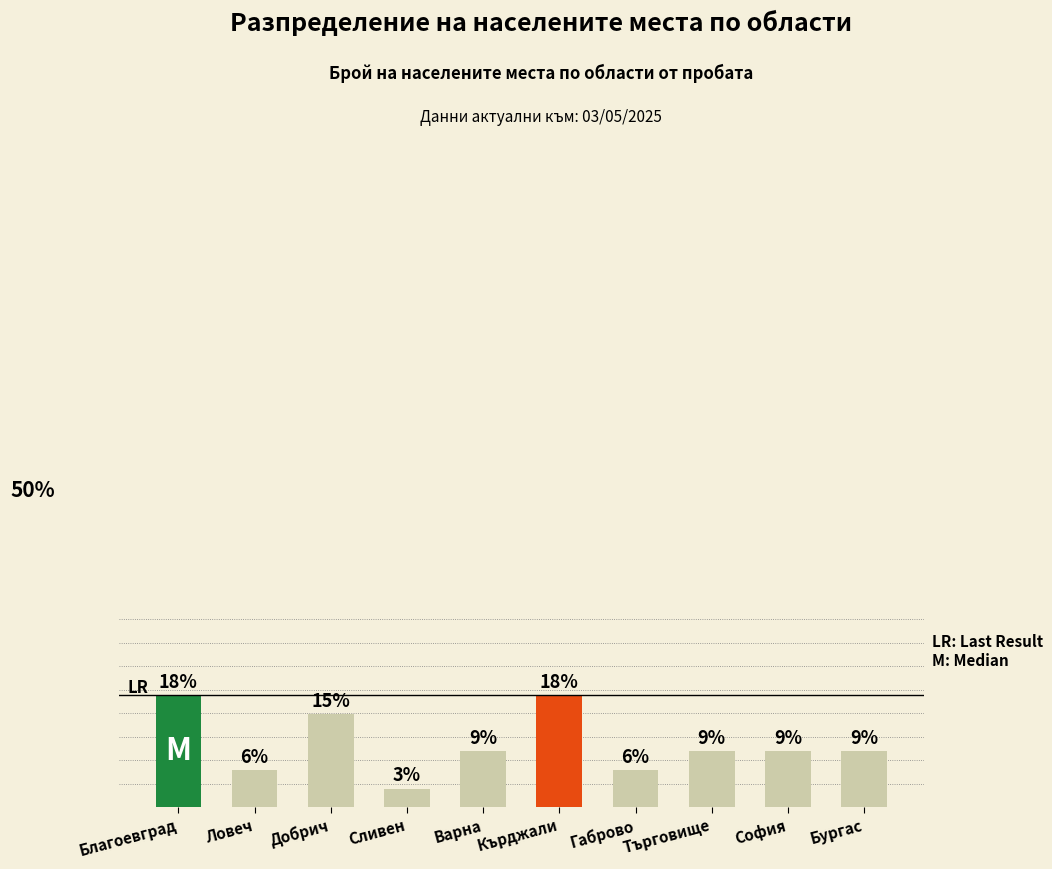

Are the bars horizontal?

No